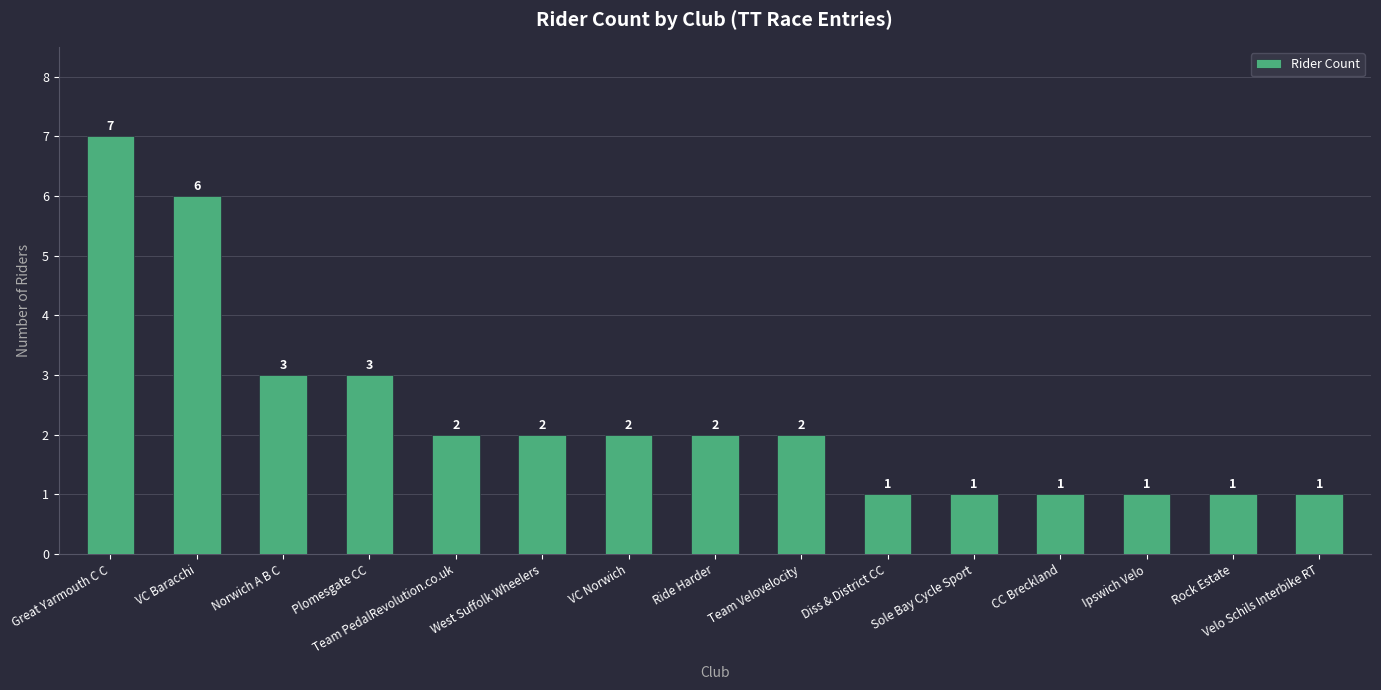

True or false: the data shows 3 at Team Velovelocity.

False